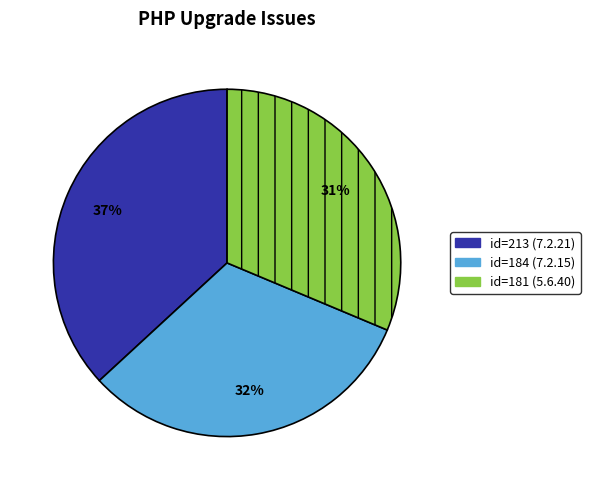

Count the number of slices in the pie.

3